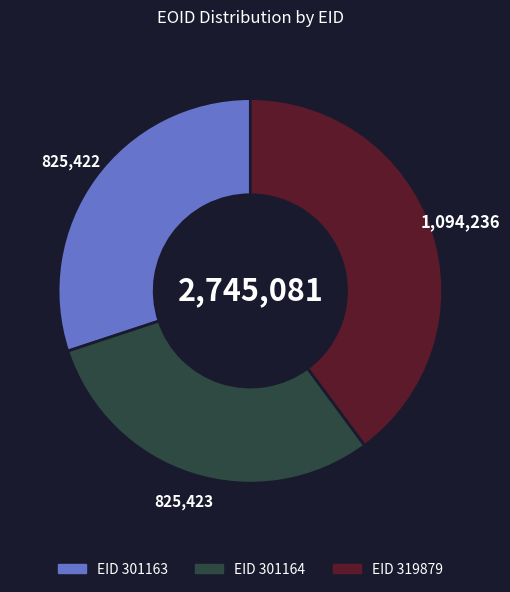

Does any single category account for the majority?

No